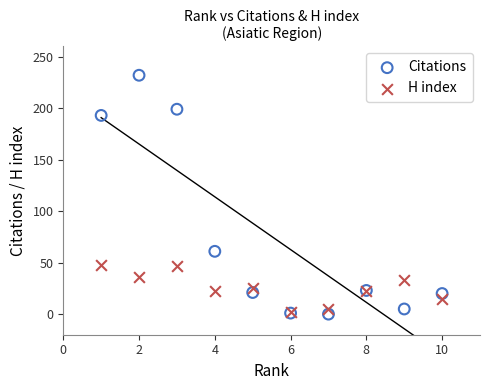

In the Citations series, what Y value is closest to 116?

61